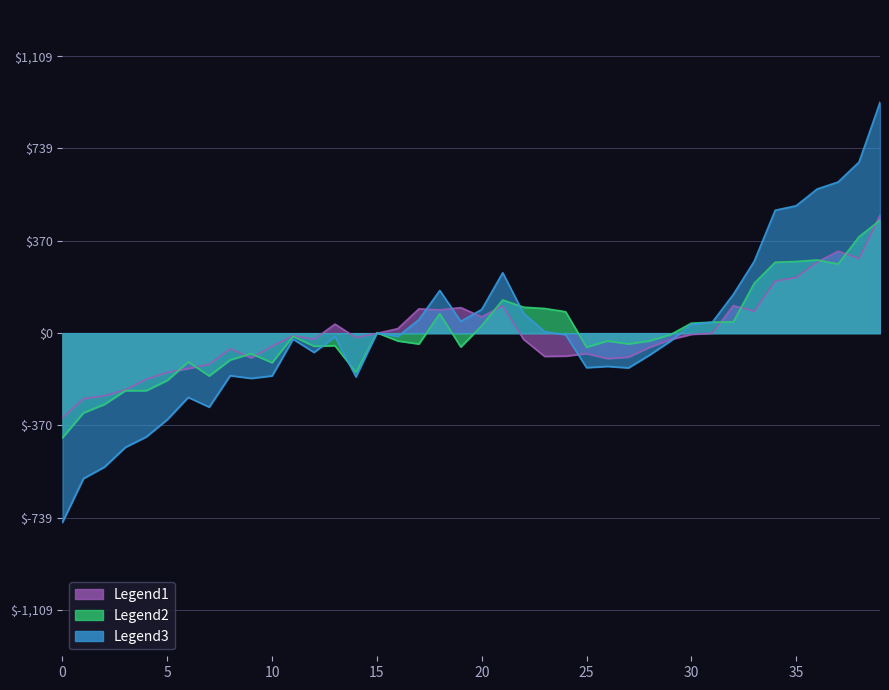

Reading left to right, extract all data points from this chart.

Legend1 (Female): -338.9	-262.9	-250.9	-226.9	-184.9	-156.9	-141.9	-124.9	-62.9	-98.9	-52.9	-10.9	-24.9	36.1	-17.9	-0.9	18.1	97.1	93.1	102.1	65.1	109.1	-24.9	-92.9	-91.9	-81.9	-101.9	-95.9	-56.9	-25.9	-4.9	0.1	110.1	88.1	208.1	223.1	284.1	328.1	299.1	472.1
Legend2 (Male): -418.2	-319.2	-285.2	-230.2	-230.2	-189.2	-115.2	-171.2	-107.2	-82.2	-118.2	-13.2	-52.2	-50.2	-157.2	1.8	-31.2	-43.2	77.8	-55.2	29.8	132.8	103.8	98.8	85.8	-56.2	-31.2	-43.2	-31.2	-6.2	39.8	43.8	44.8	199.8	283.8	286.8	292.8	276.8	385.8	451.8
Legend3 (Total): -757.1	-582.1	-536.1	-457.1	-415.1	-346.1	-257.1	-296.1	-170.1	-181.1	-171.1	-24.1	-77.1	-14.1	-175.1	0.9	-13.1	53.9	170.9	46.9	94.9	241.9	78.9	5.9	-6.1	-138.1	-133.1	-139.1	-88.1	-32.1	34.9	43.9	154.9	287.9	491.9	509.9	576.9	604.9	684.9	923.9